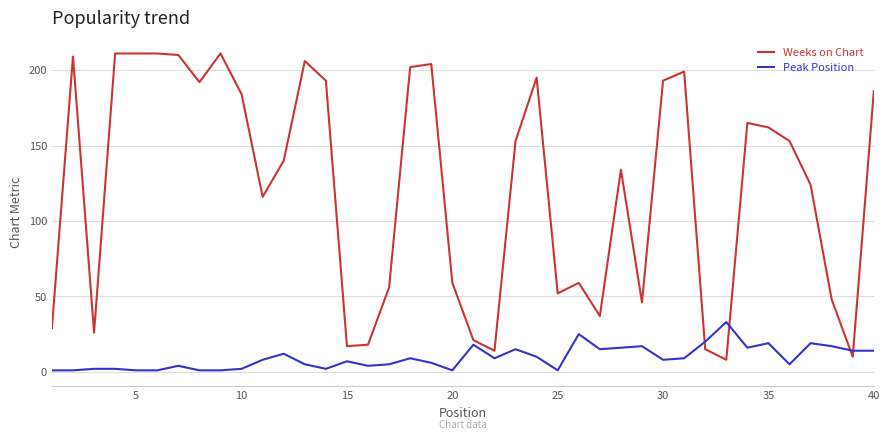

Which series has the largest total across all categories?

Weeks on Chart